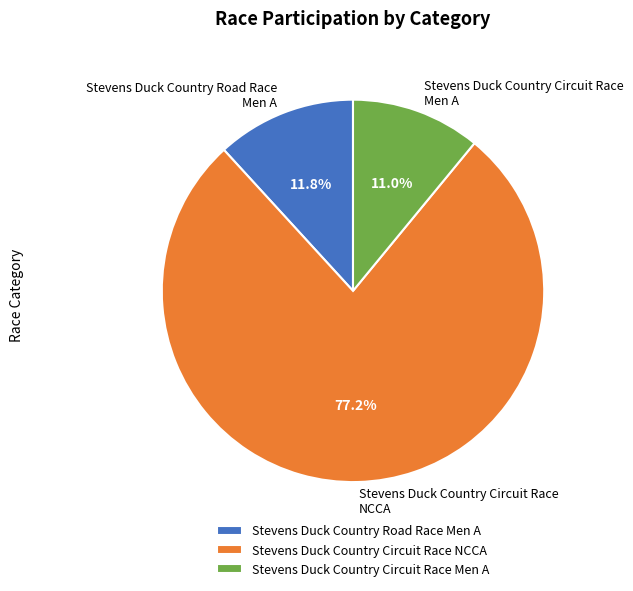

Which has a higher value, Stevens Duck Country Road Race Men A or Stevens Duck Country Circuit Race NCCA?

Stevens Duck Country Circuit Race NCCA